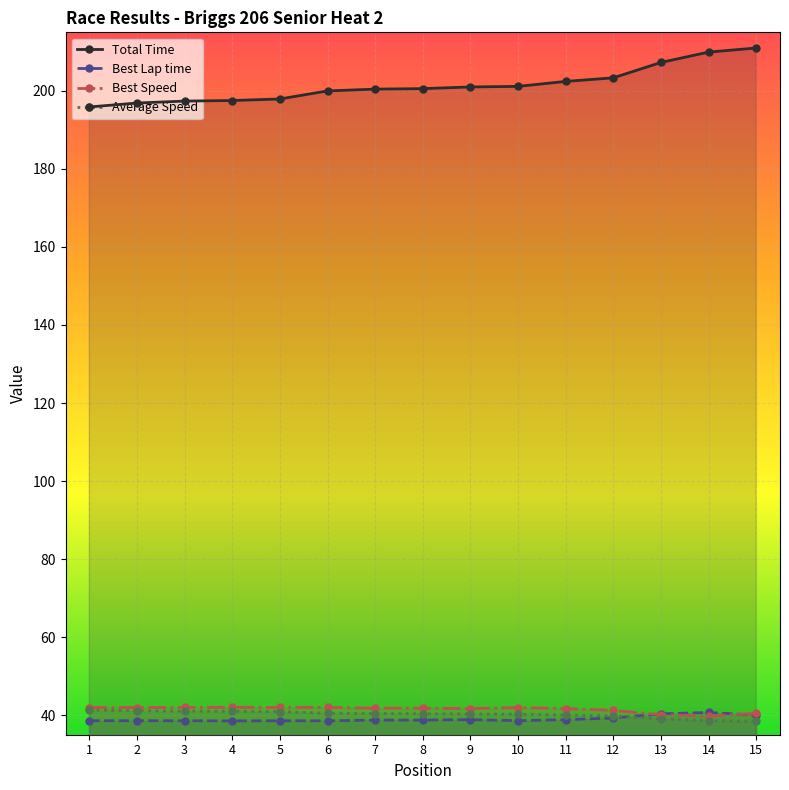

True or false: Best Speed has a value of 41.8 at 7.

True